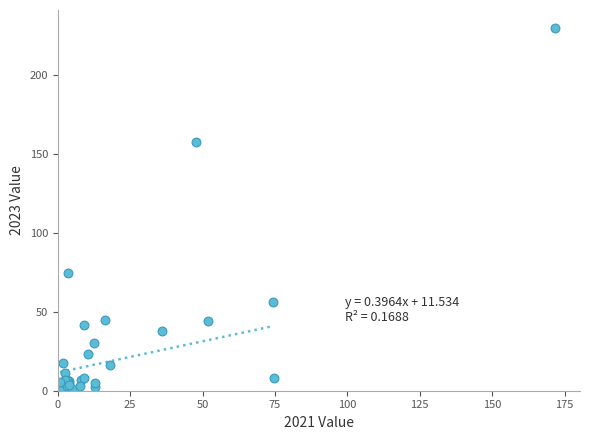

What Y value in the scatter plot is closest to 115?

74.9